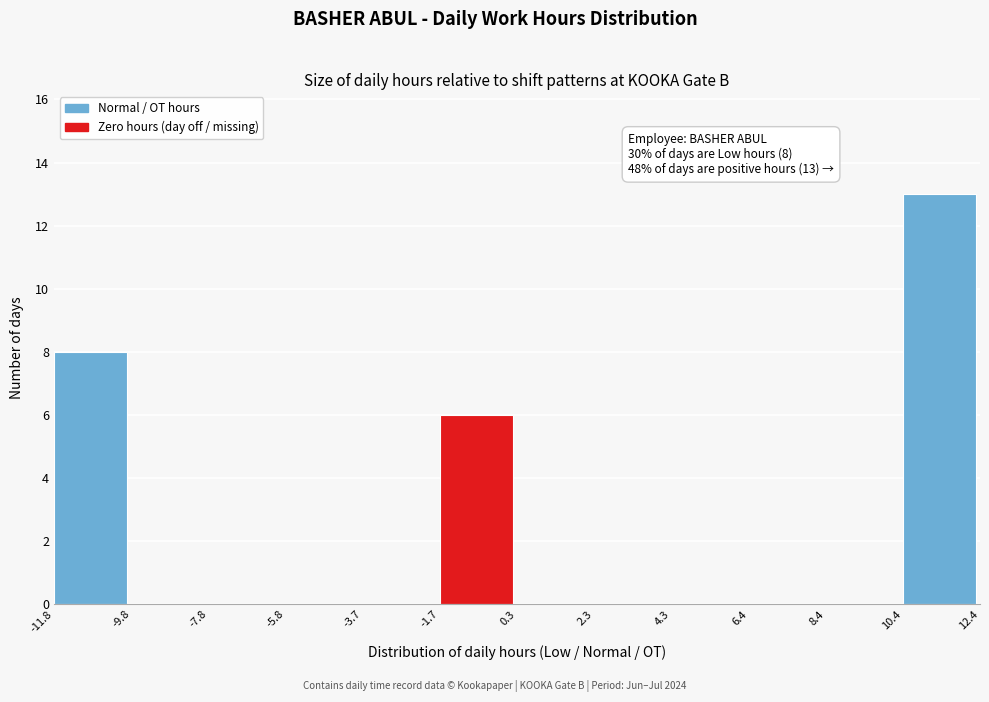

Which range on the x-axis has the tallest bar?

10.4 to 12.4